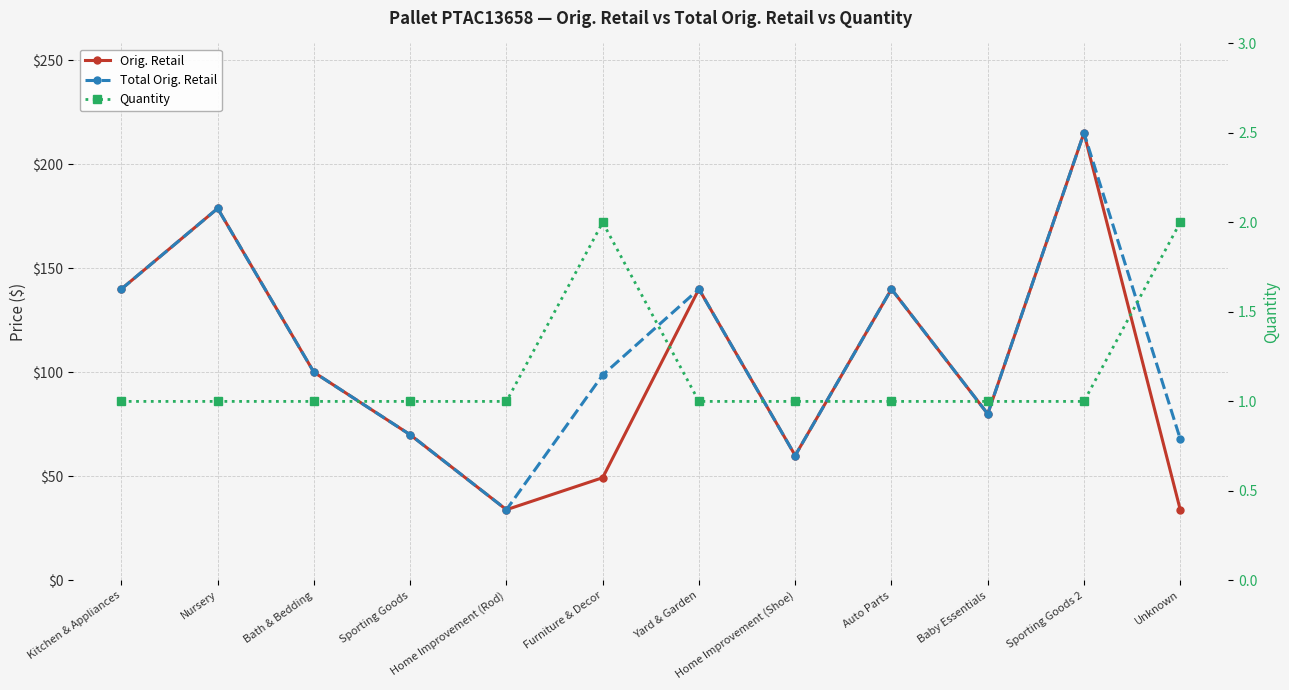

Reading right to left, extract all data points from this chart.

Orig. Retail: 34.0	215.0	80.0	140.0	60.0	140.0	49.3	34.0	70.0	100.0	178.7	140.0
Total Orig. Retail: 68.0	215.0	80.0	140.0	60.0	140.0	98.7	34.0	70.0	100.0	178.7	140.0
Quantity: 2.0	1.0	1.0	1.0	1.0	1.0	2.0	1.0	1.0	1.0	1.0	1.0